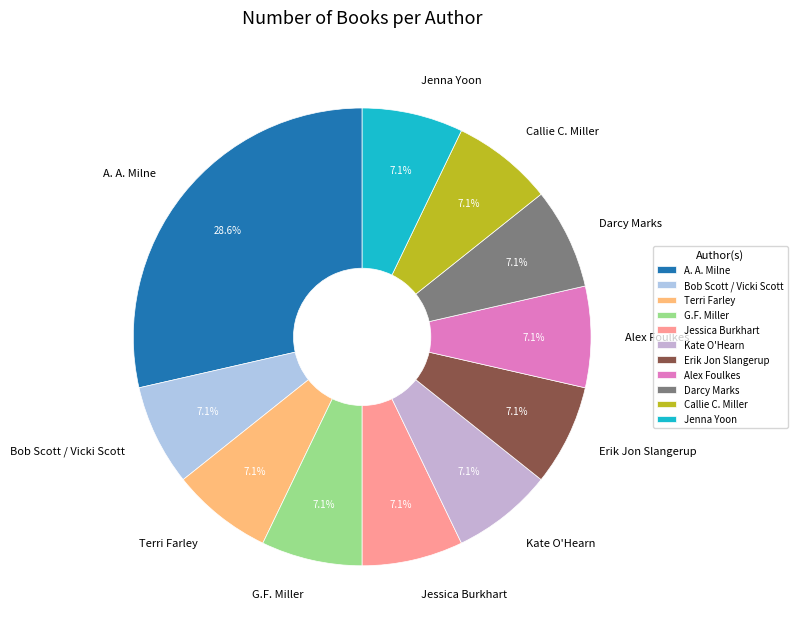

What portion of the pie excludes Alex Foulkes?

92.9%